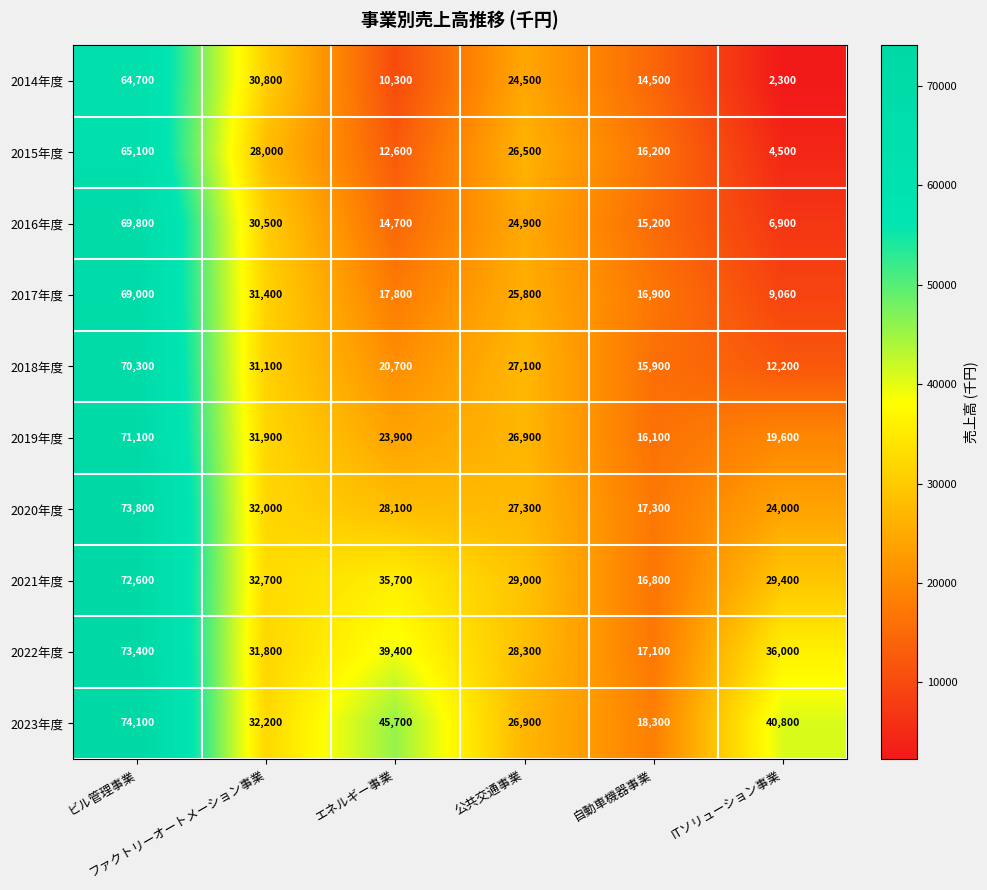

Which series has the largest range (max minus min)?

2016年度